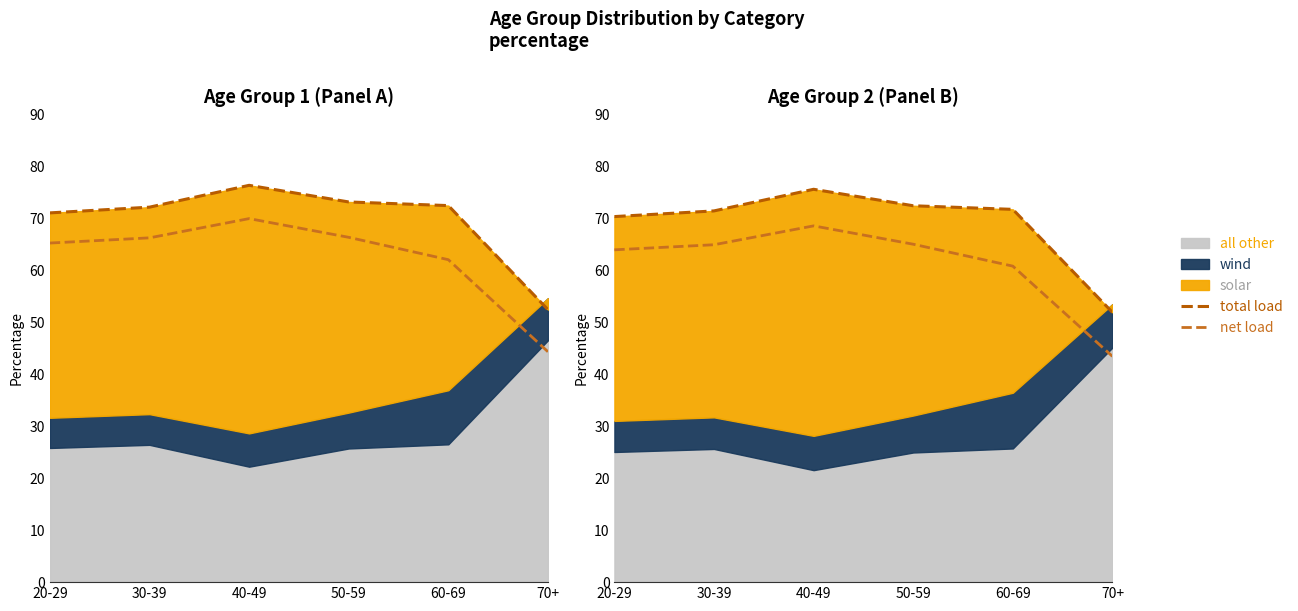

What value does the net load series have at 60-69?

60.8